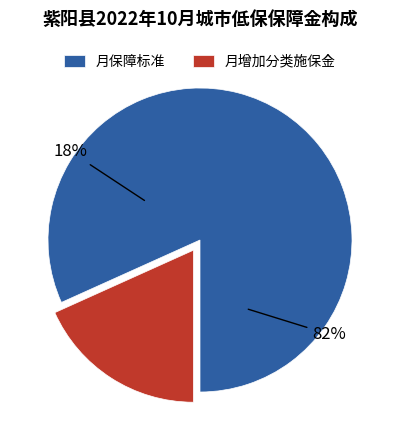

Is it true that 28 is 7% of the pie?

False